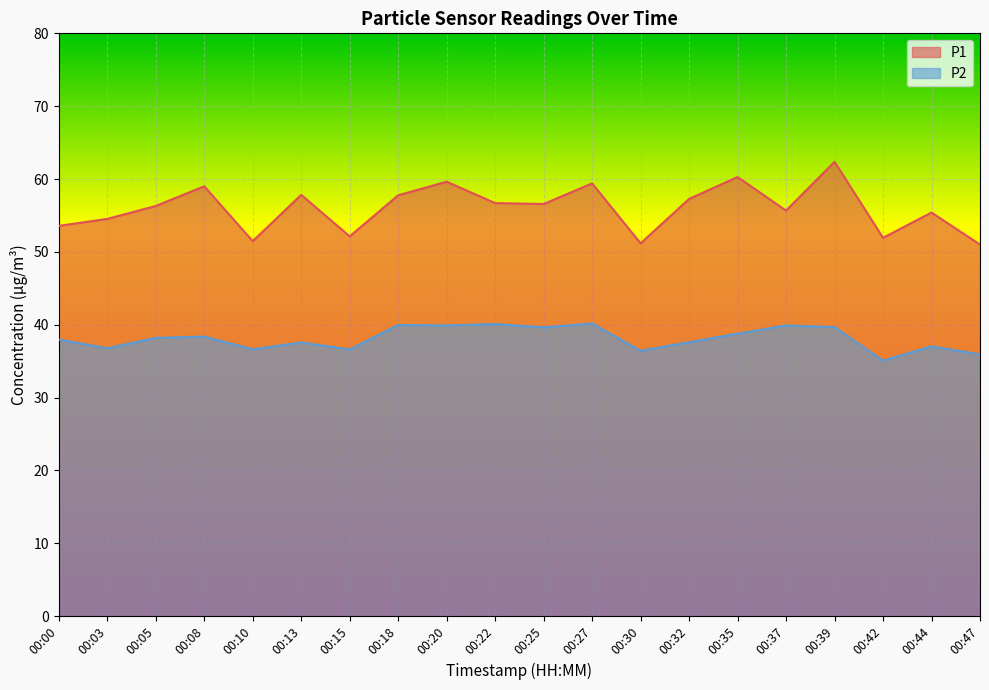

Is it true that P2 equals 39.9 at 00:37?

True